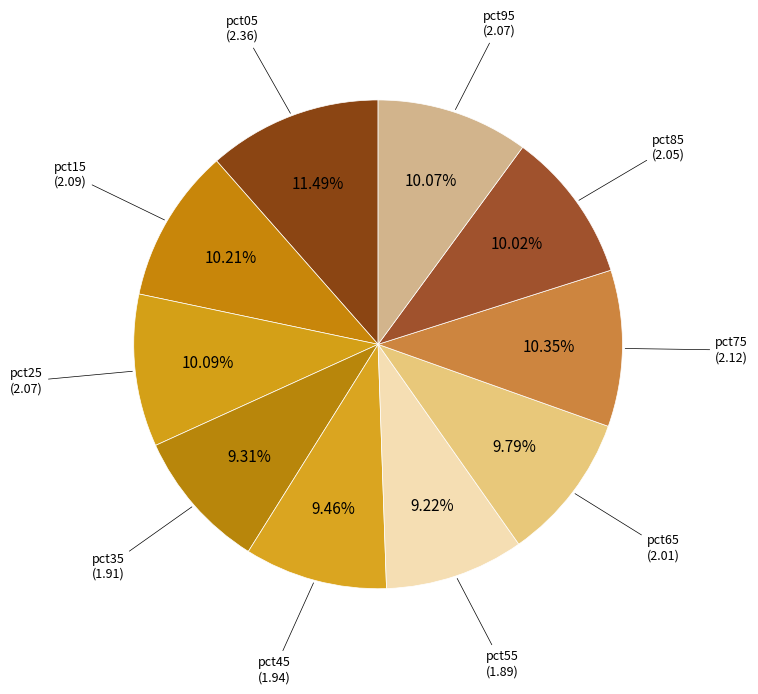

Is there a majority slice in this chart?

No